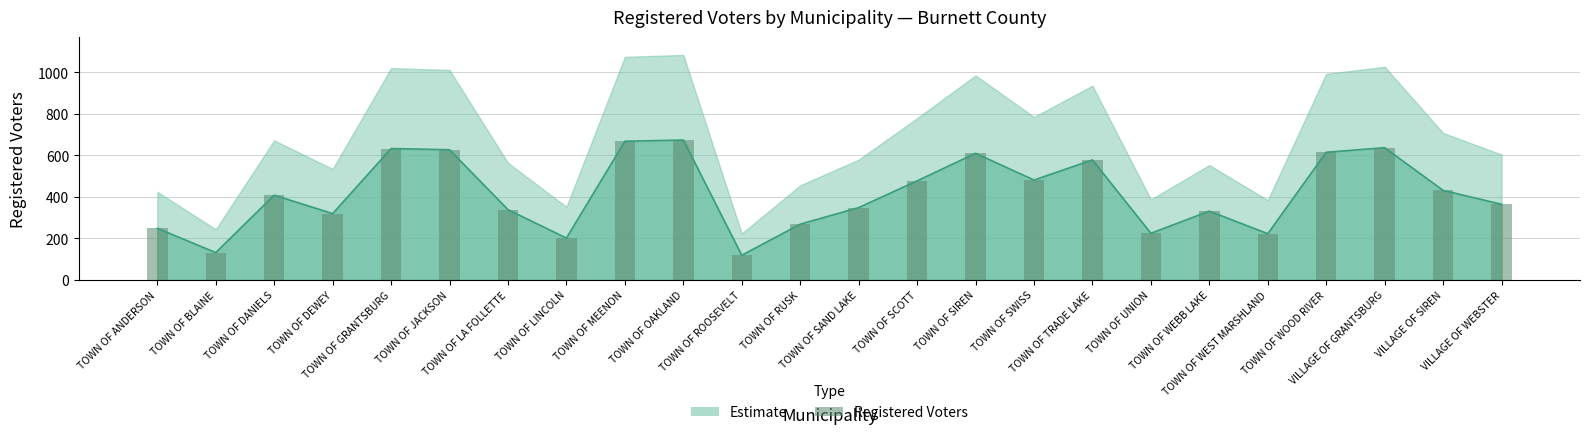

What is the label of the 8th bar from the left?

TOWN OF LINCOLN